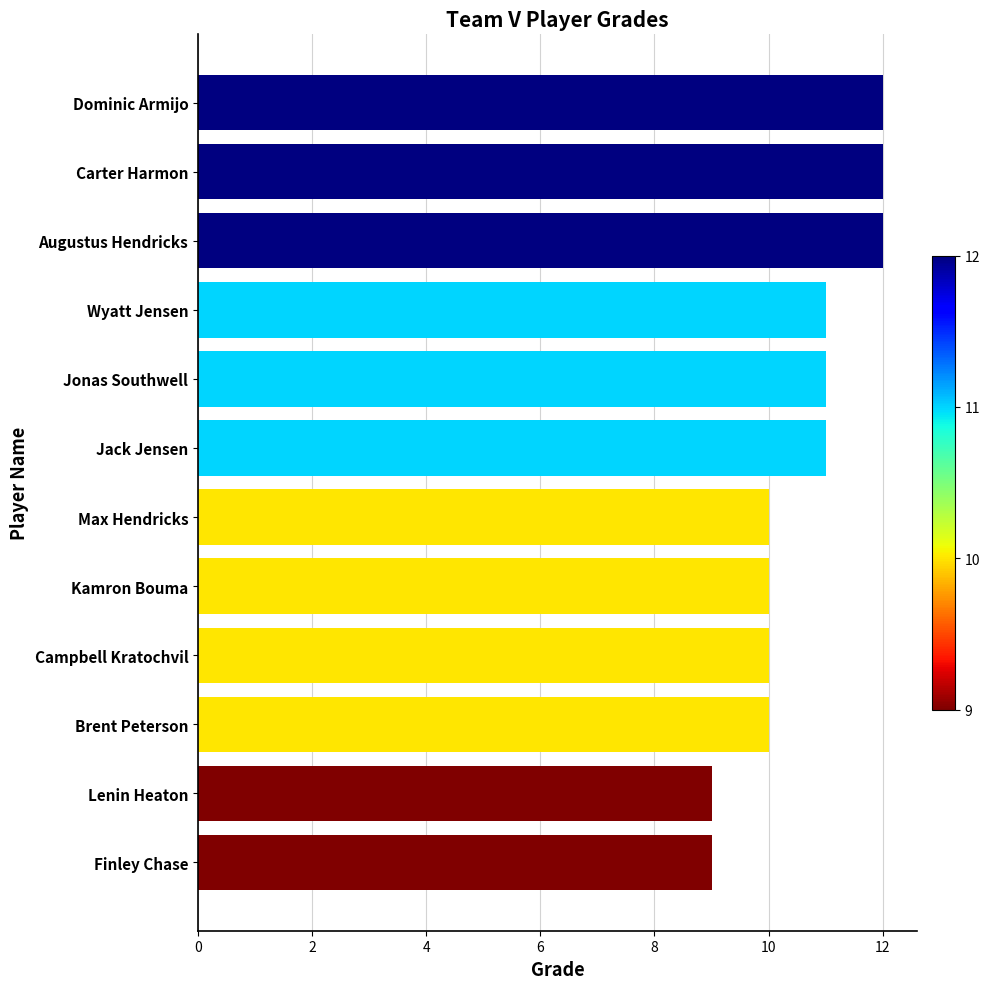

How many values are between 10 and 12?

10